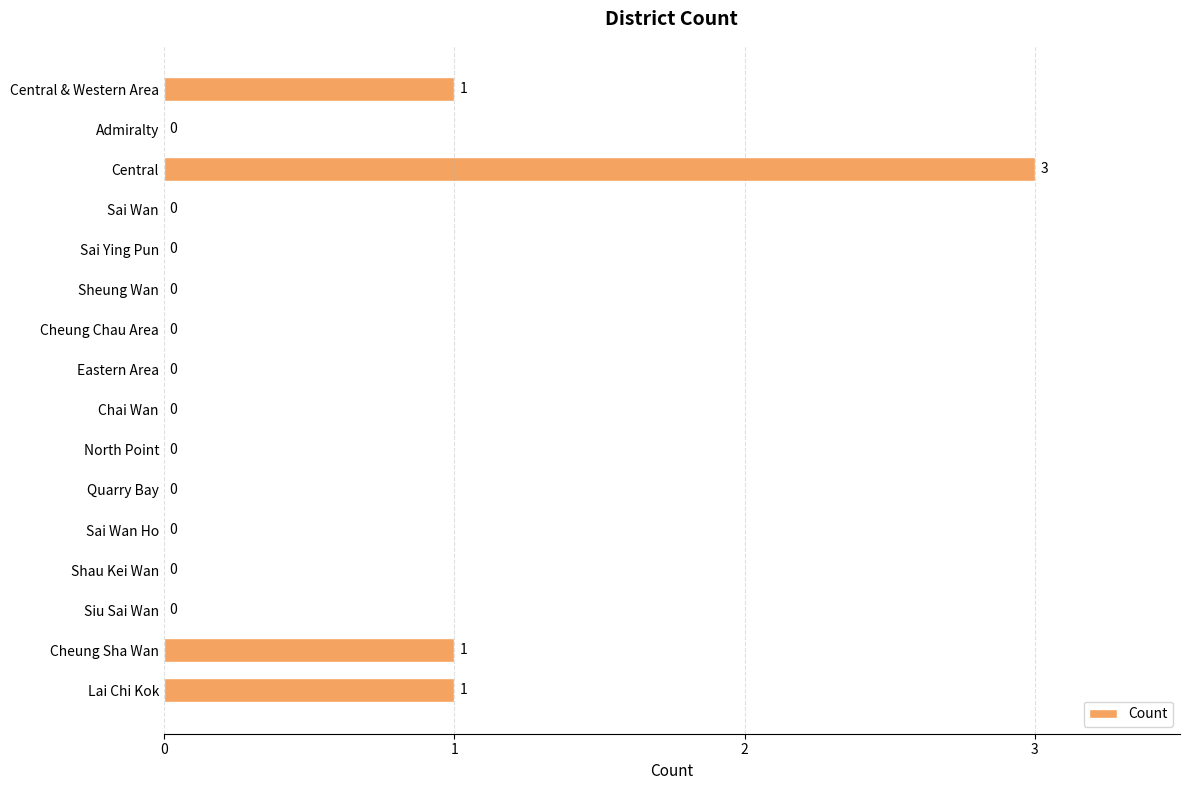

Reading top to bottom, extract all data points from this chart.

Central & Western Area=1	Admiralty=0	Central=3	Sai Wan=0	Sai Ying Pun=0	Sheung Wan=0	Cheung Chau Area=0	Eastern Area=0	Chai Wan=0	North Point=0	Quarry Bay=0	Sai Wan Ho=0	Shau Kei Wan=0	Siu Sai Wan=0	Cheung Sha Wan=1	Lai Chi Kok=1